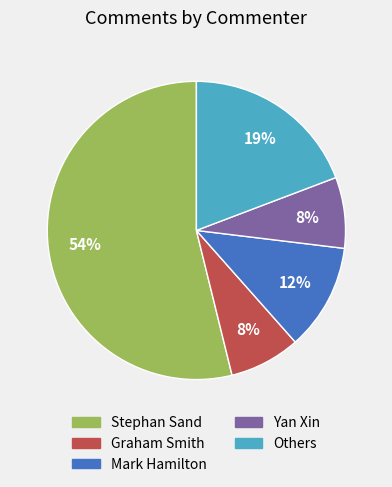

Is there a majority slice in this chart?

Yes